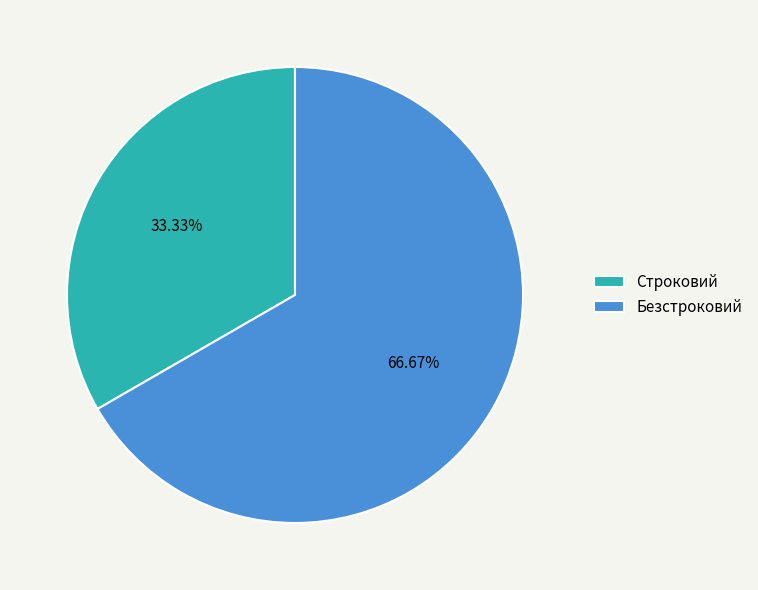

What percentage is NOT represented by Безстроковий?

33.3%